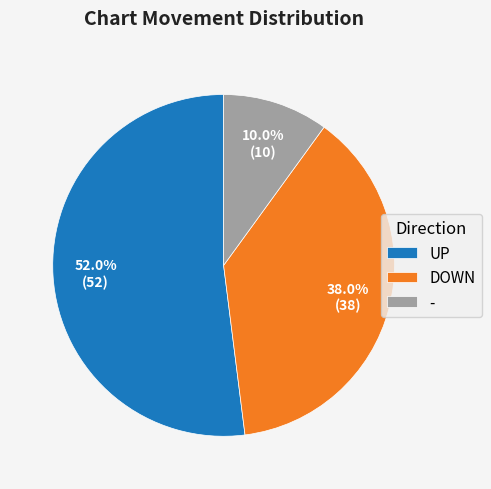

How many segments does this pie chart have?

3